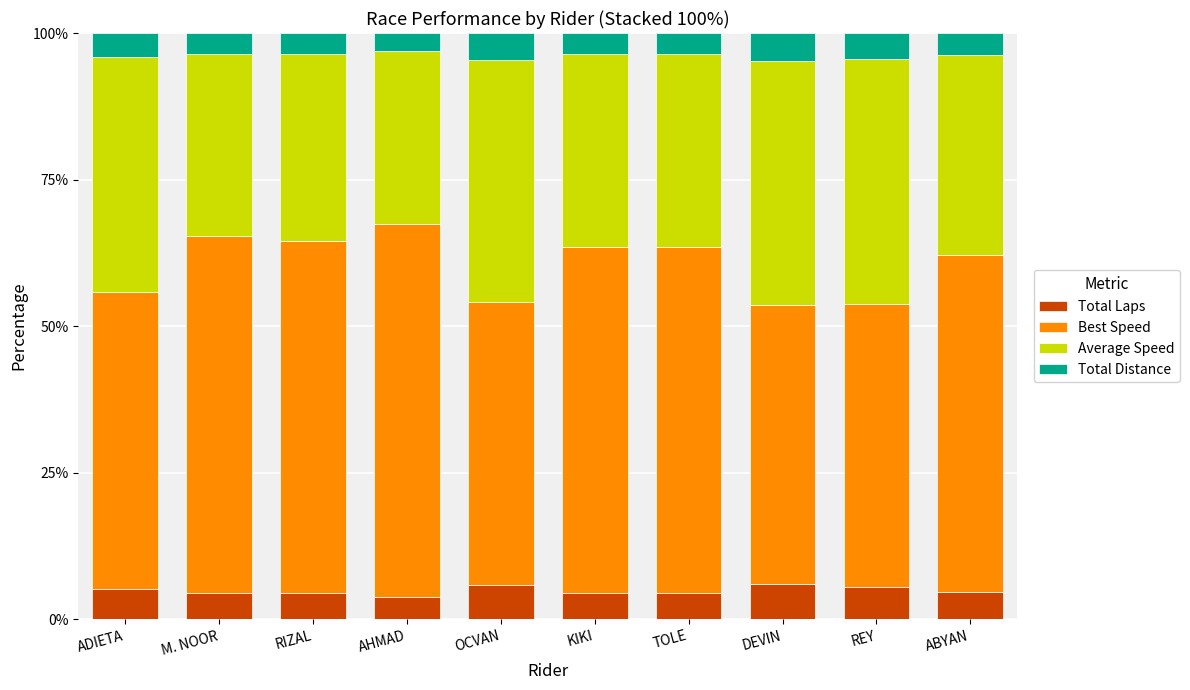

Count the number of data series in this chart.

4